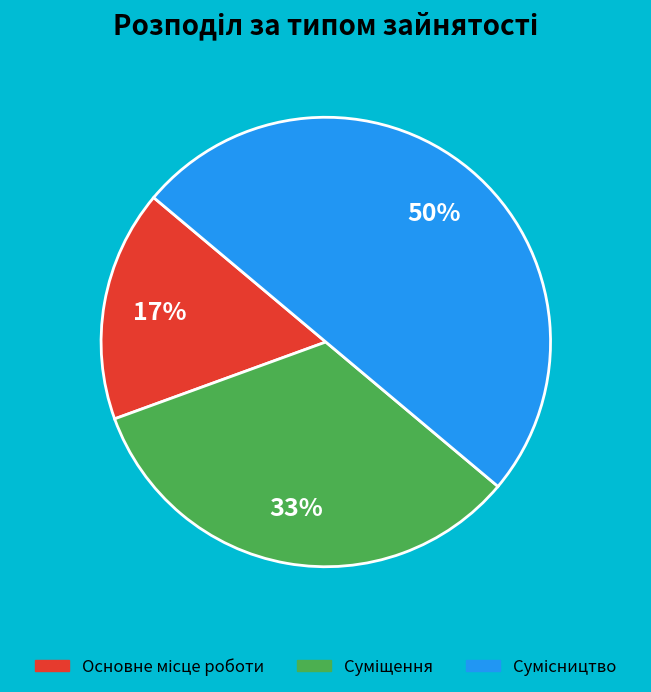

To the nearest percent, what is the average slice percentage?

33%